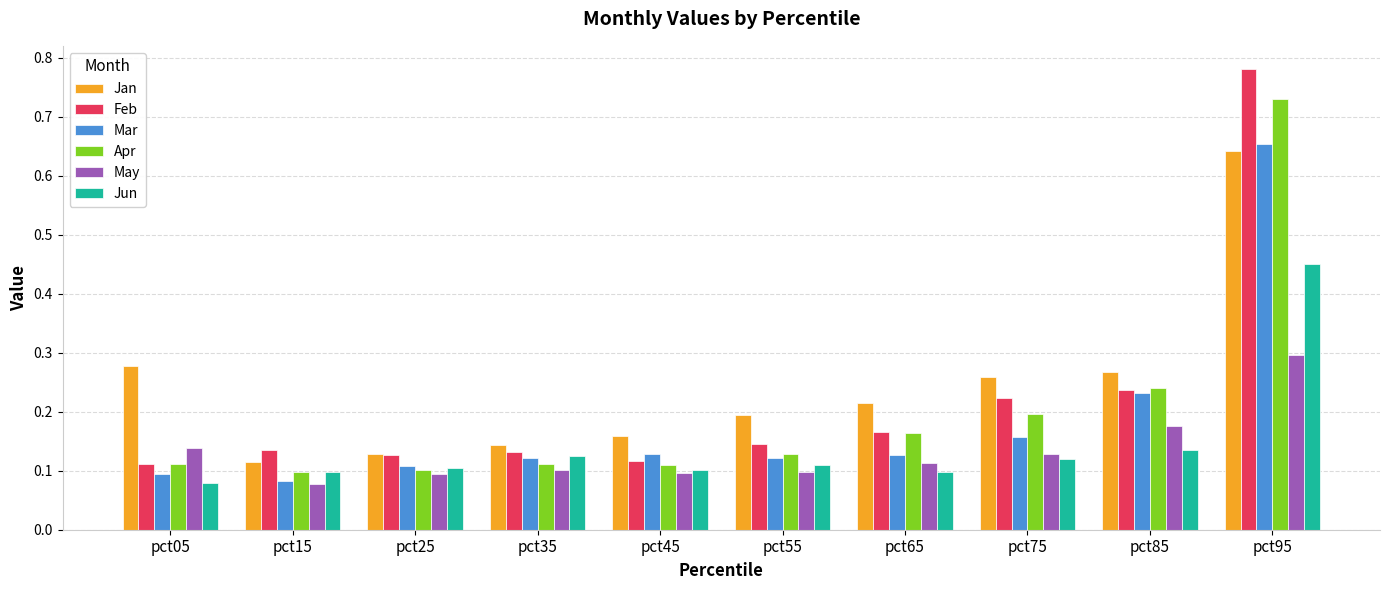

At which label does Jun reach its peak?

pct95